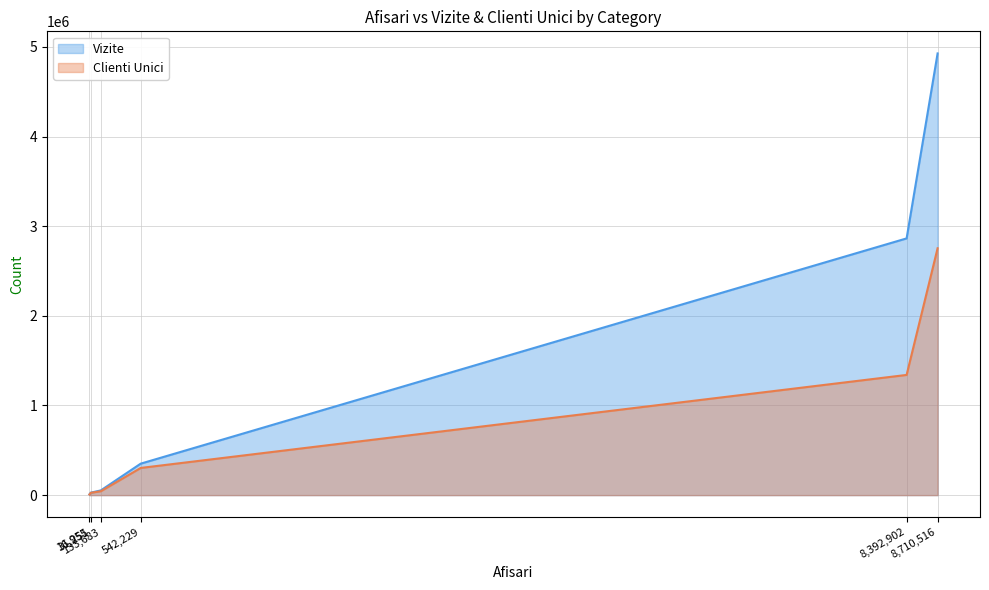

What is the difference between the highest and lowest values at 8,392,902?

1522942